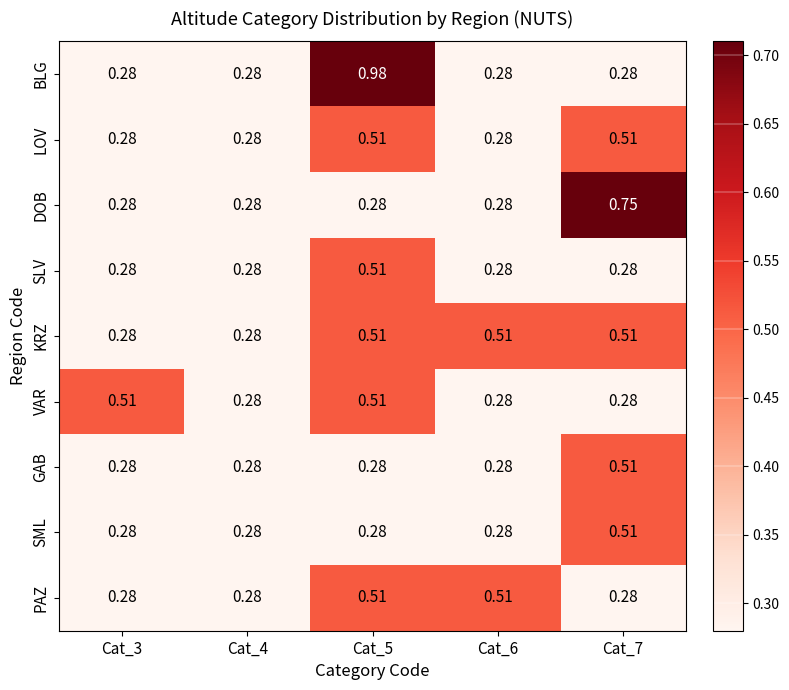

Count the number of categories in the chart.

5